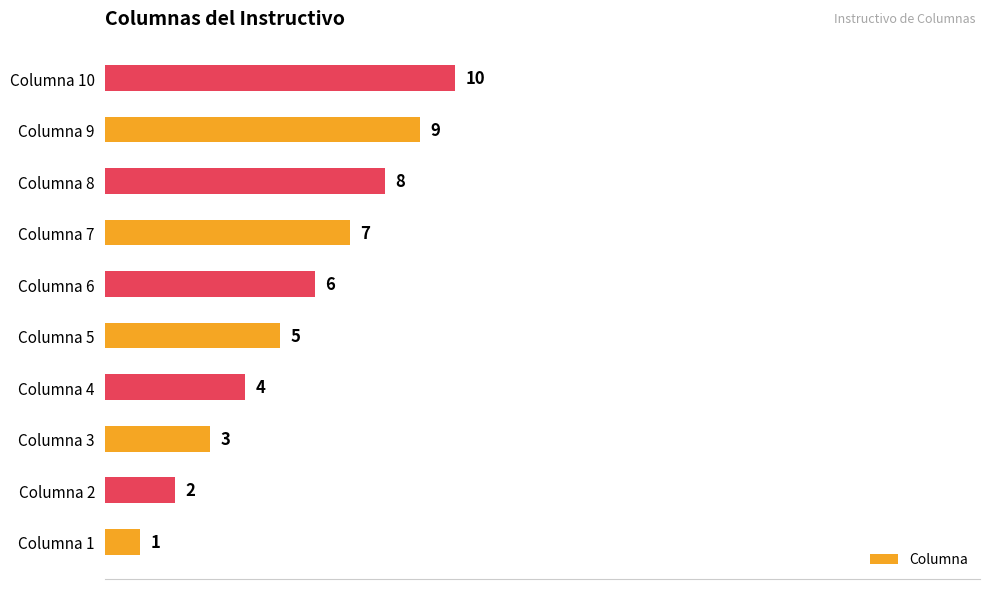

What is the average value?

6